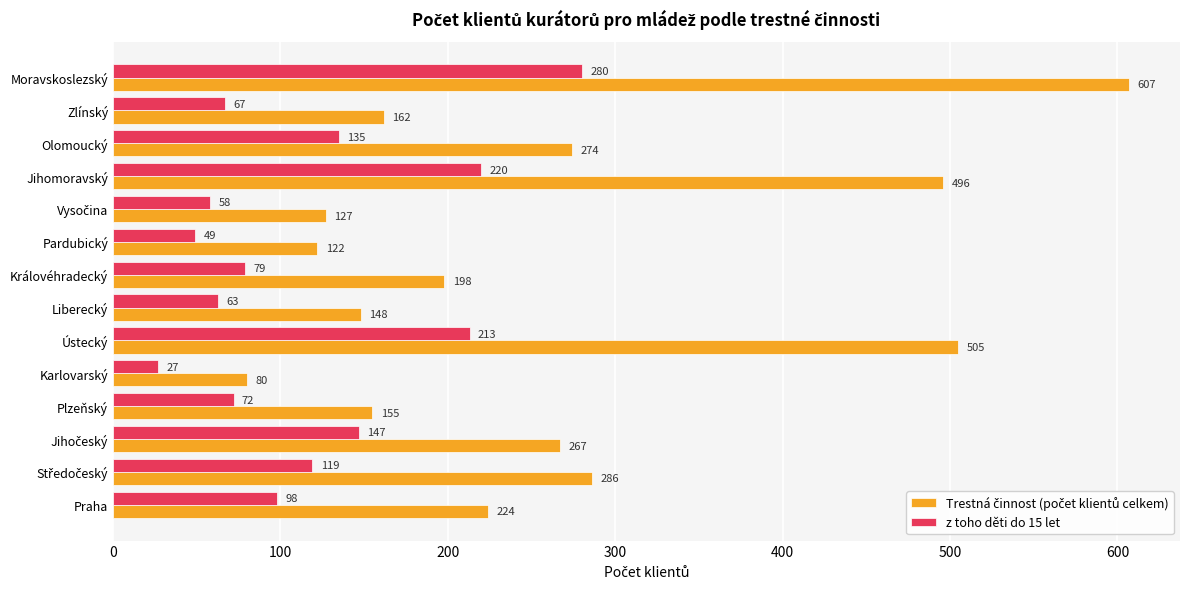

At how many categories does at least one series exceed 467?

3